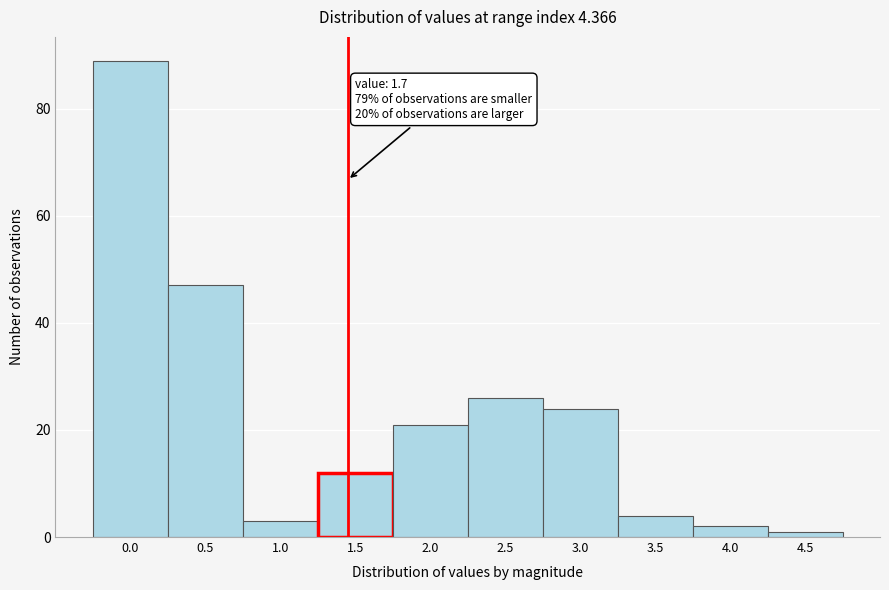

Reading left to right, list all the values displayed in this chart.

0.0=89	0.5=47	1.0=3	1.5=12	2.0=21	2.5=26	3.0=24	3.5=4	4.0=2	4.5=1